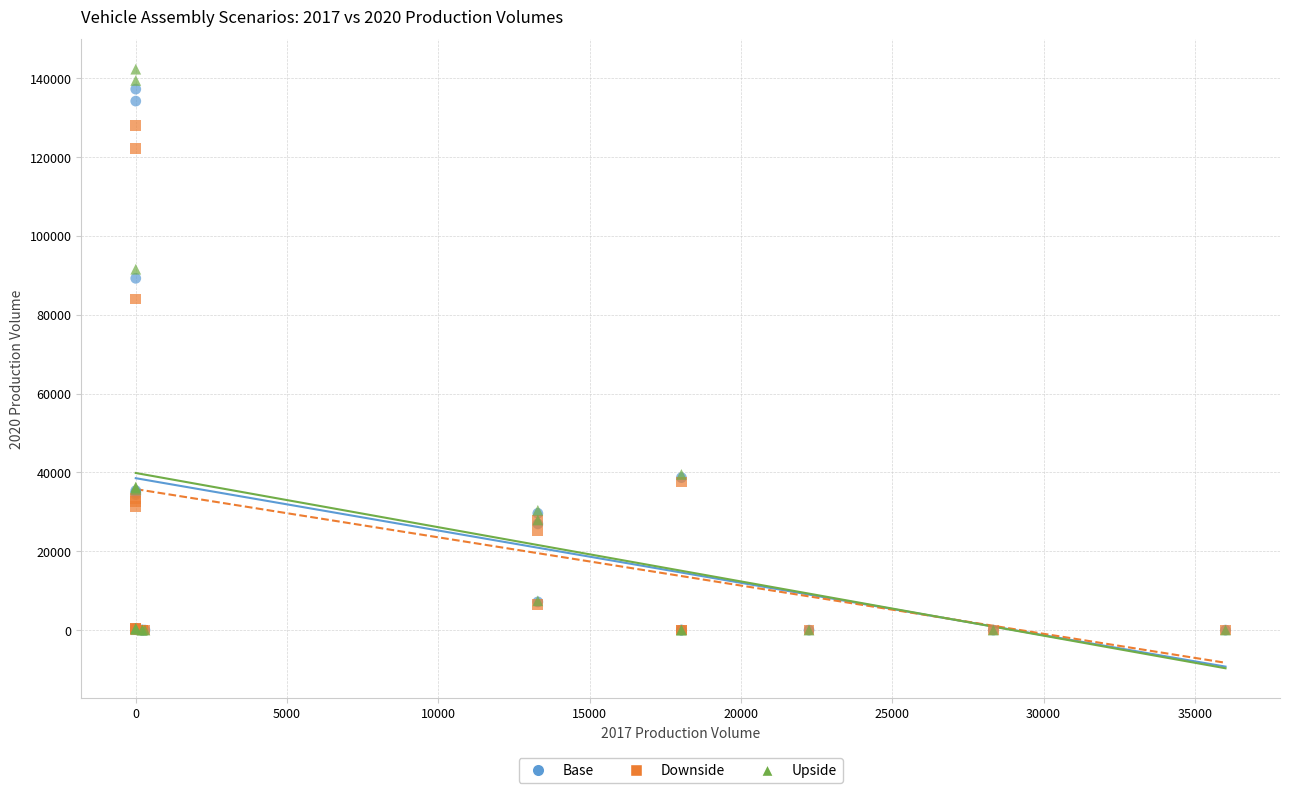

In the Upside series, what Y value is closest to 71170?

91578